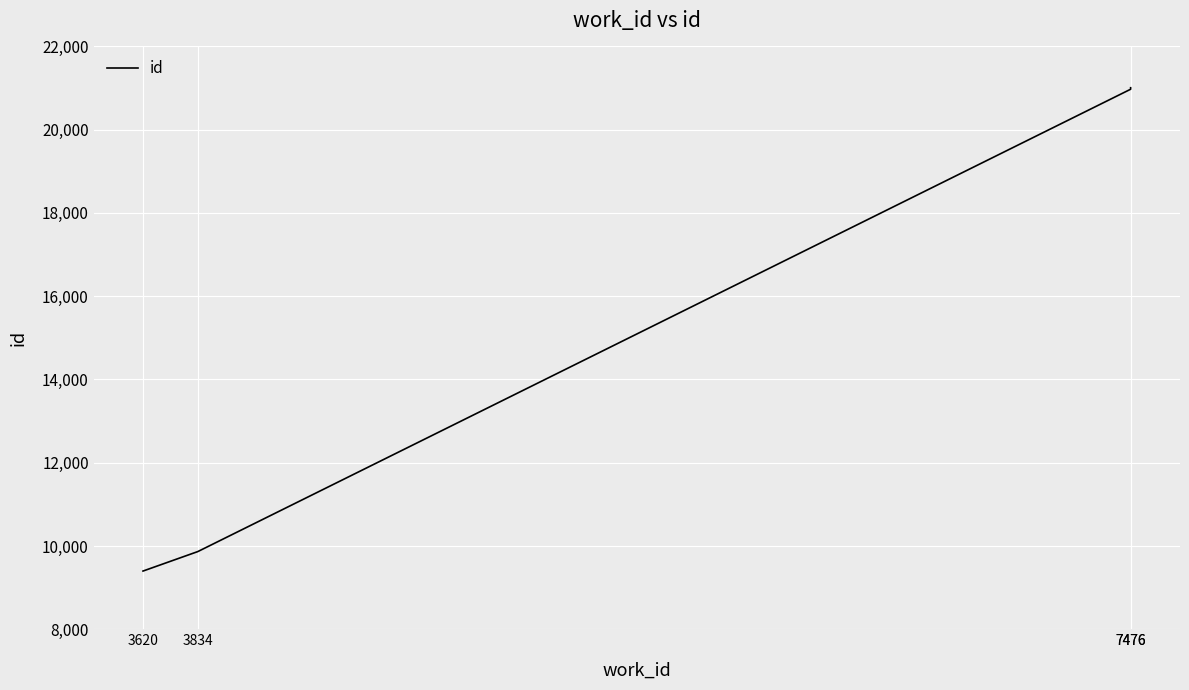

What is the value of the 3rd point from the left?

20972